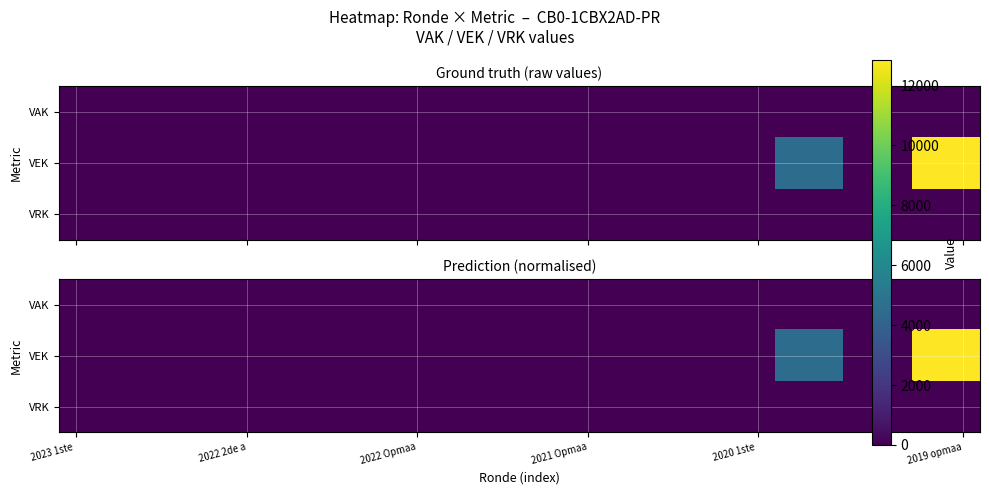

What is the difference between the maximum and minimum values in the VEK series?

12854